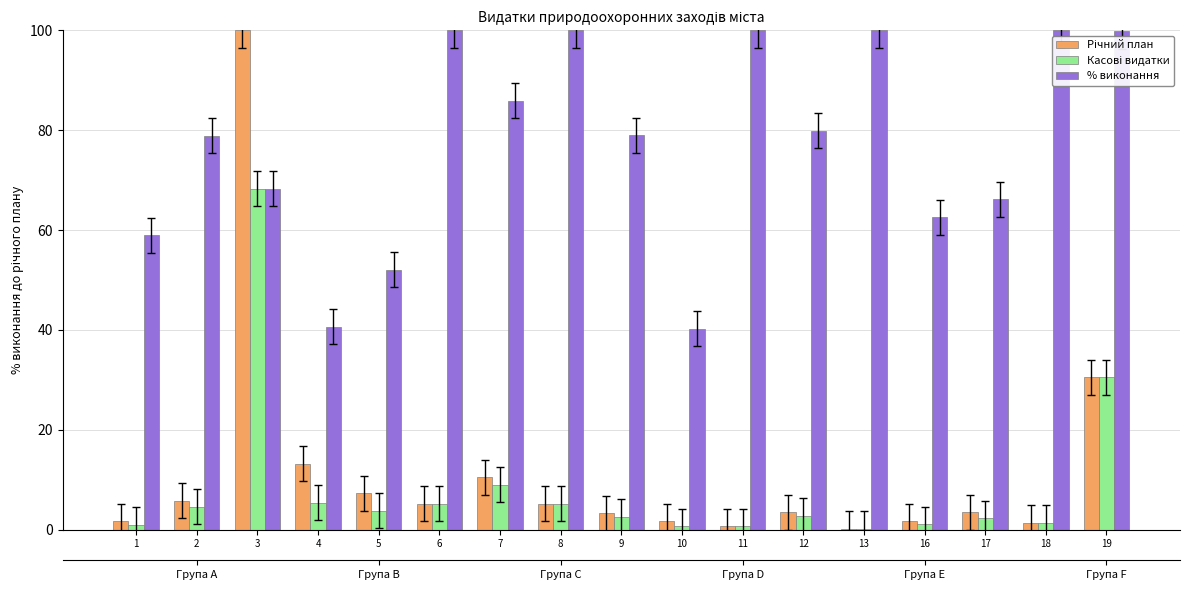

What is the difference between the highest and lowest values at 8?

94.7